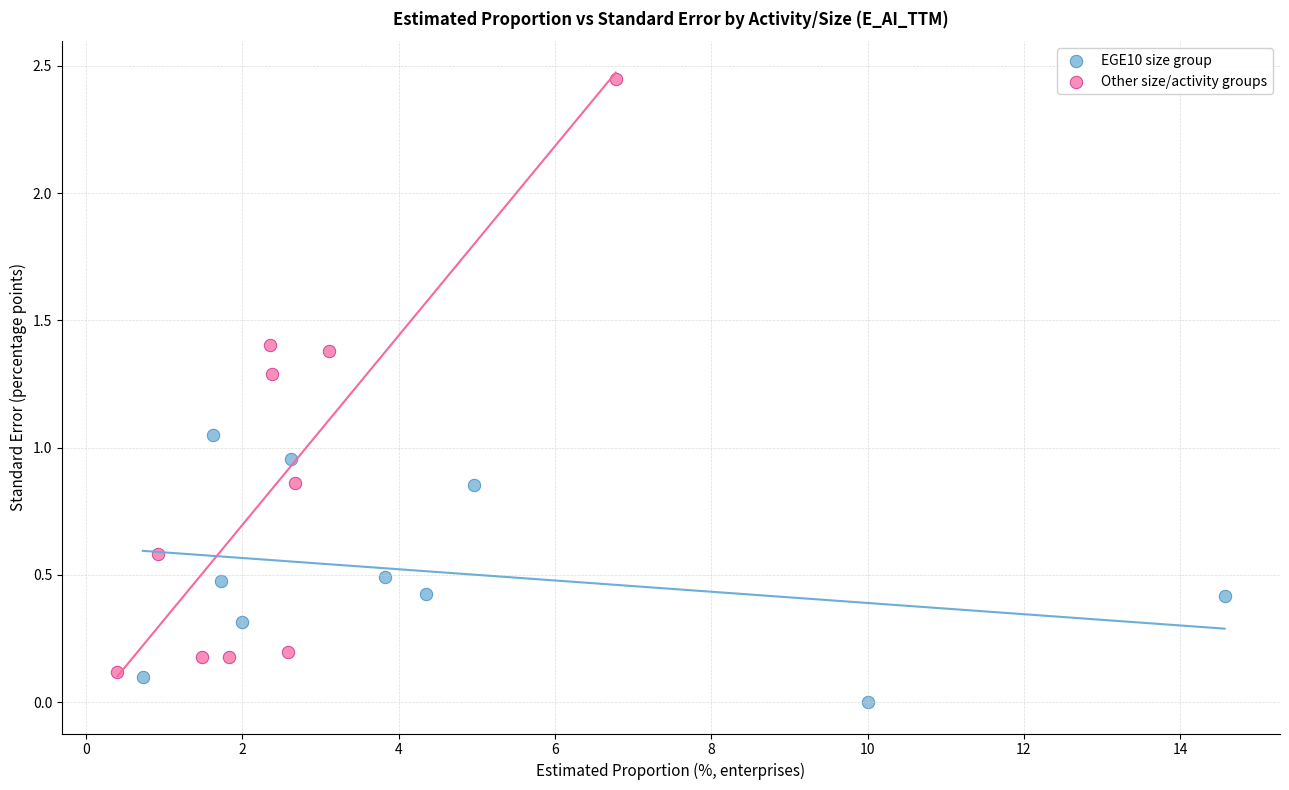

Which series reaches the minimum Y coordinate?

EGE10 size group